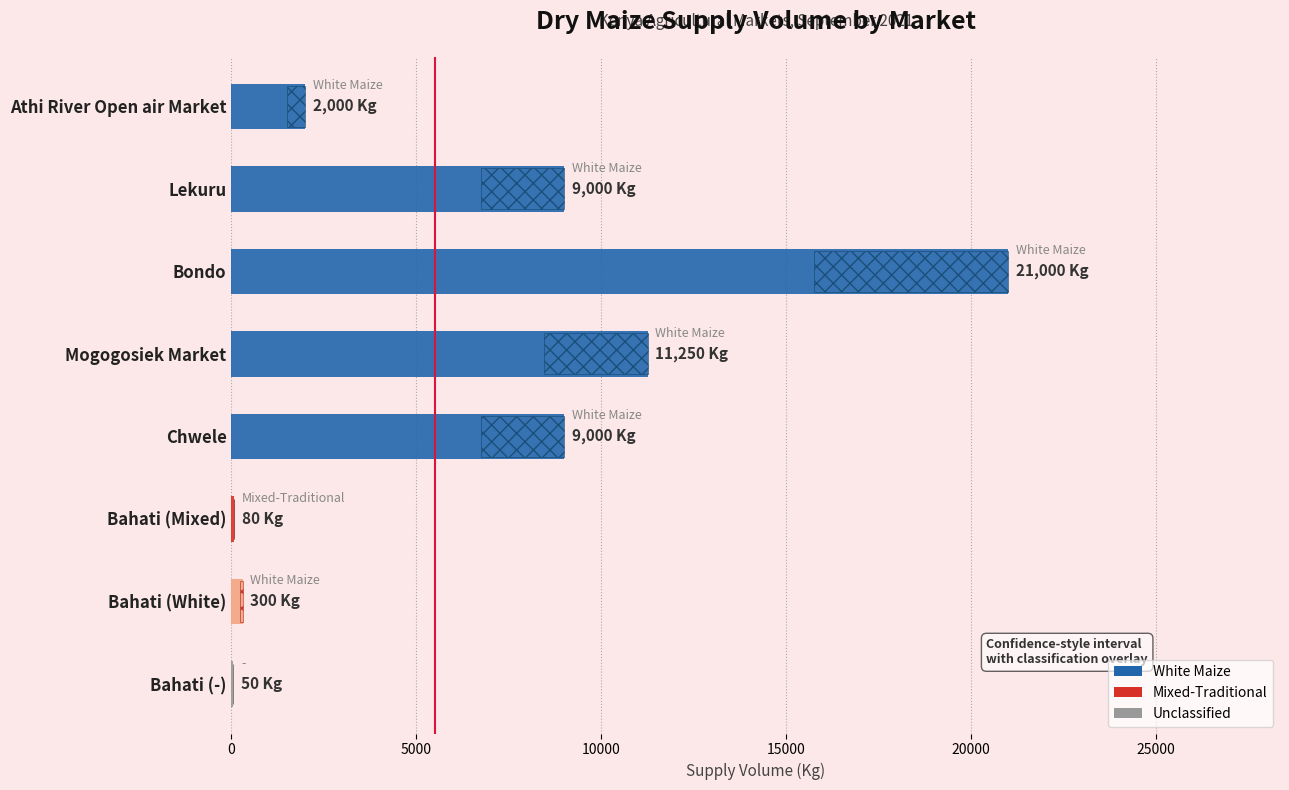

What is the difference between the values at Mogogosiek Market and Chwele?

2250